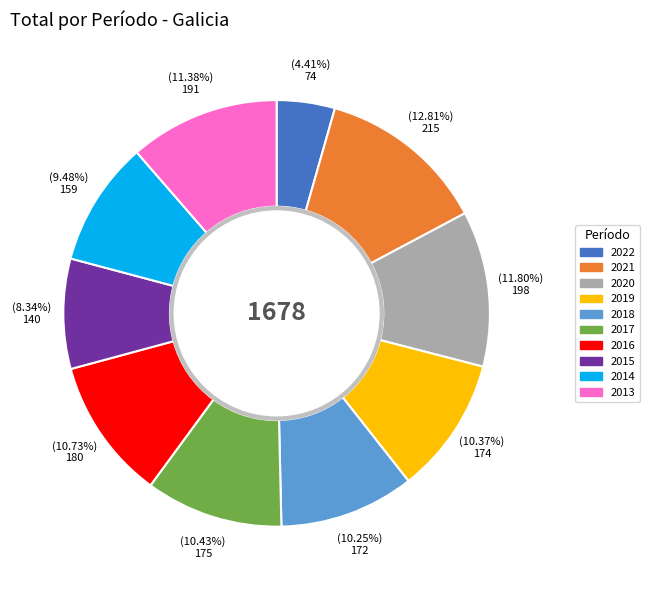

To the nearest percent, what portion does 2020 represent?

12%